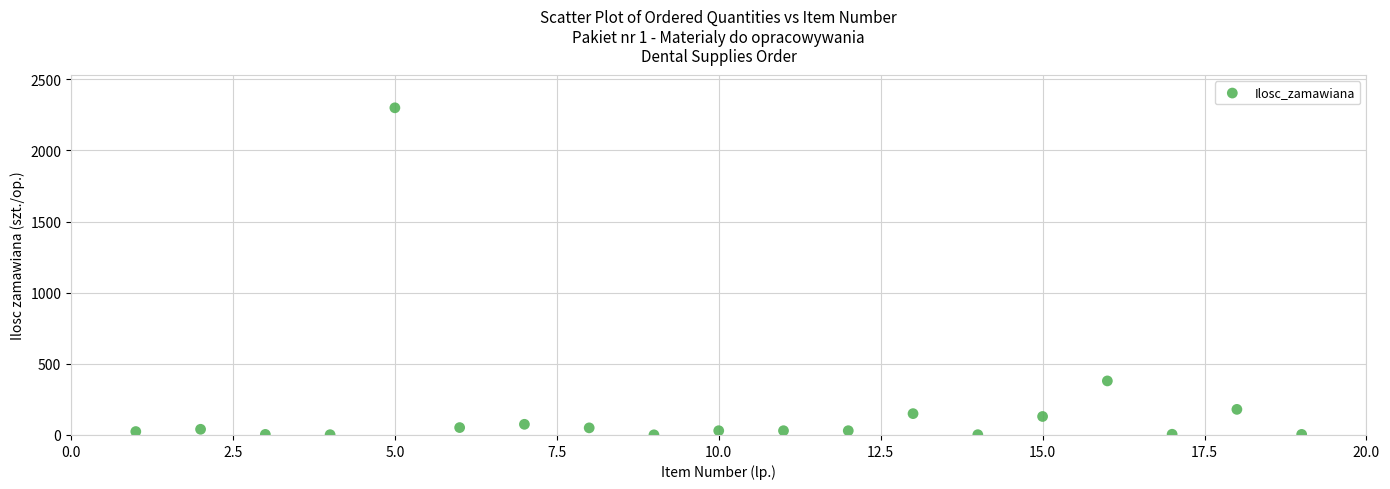

What Y value in the scatter plot is closest to 1150?

380